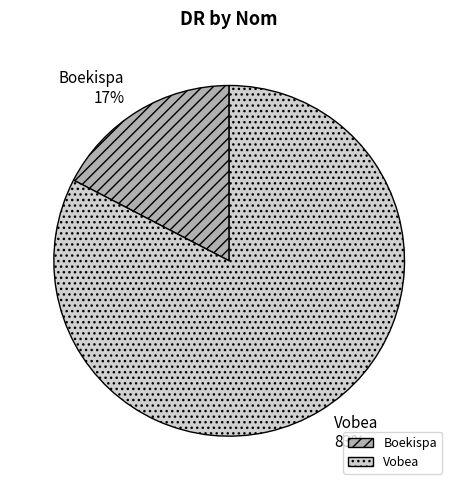

Between Boekispa and Vobea, which is larger?

Vobea